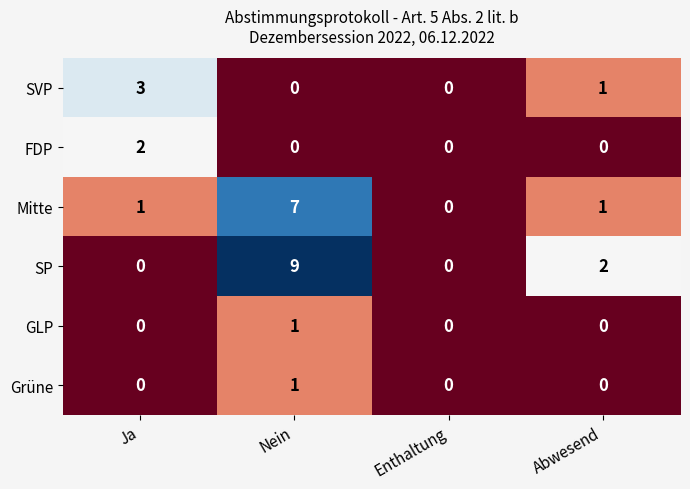

What is the difference between the maximum and second lowest values in the Mitte series?

6